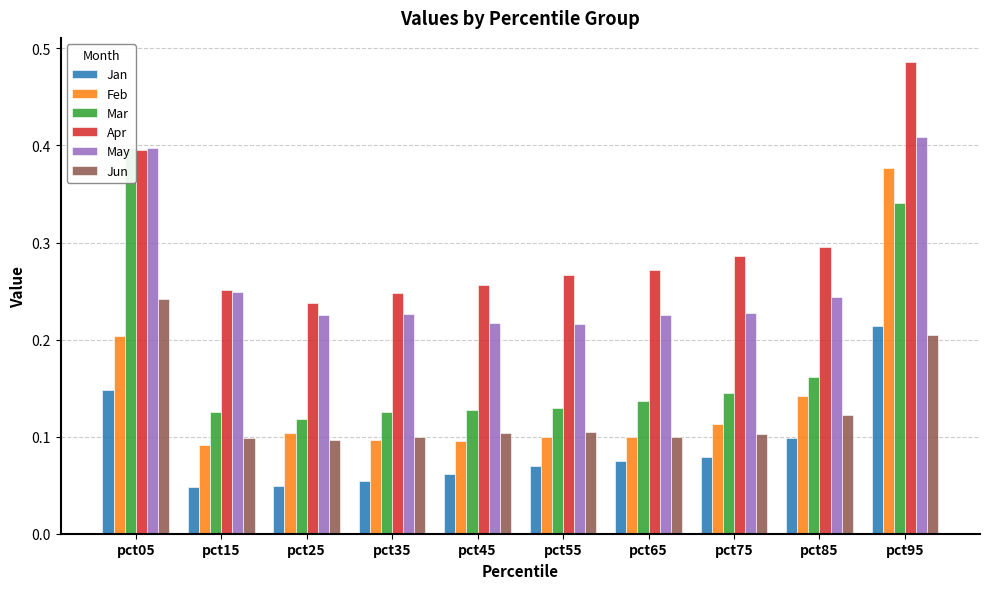

The value of May at pct85 is 0.4. True or false?

False